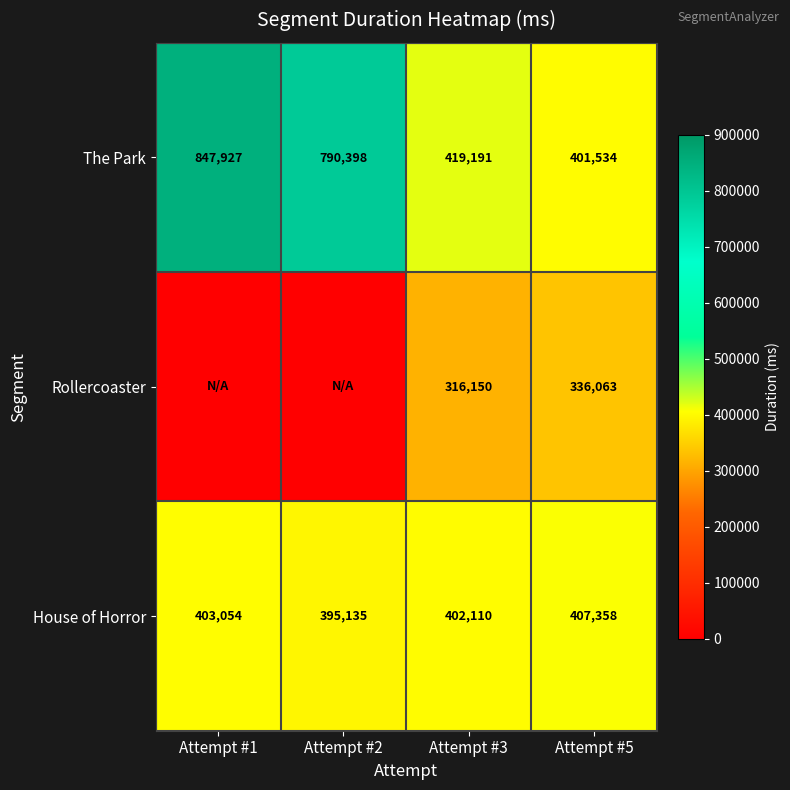

The The Park series shows 790398 at Attempt #2. True or false?

True